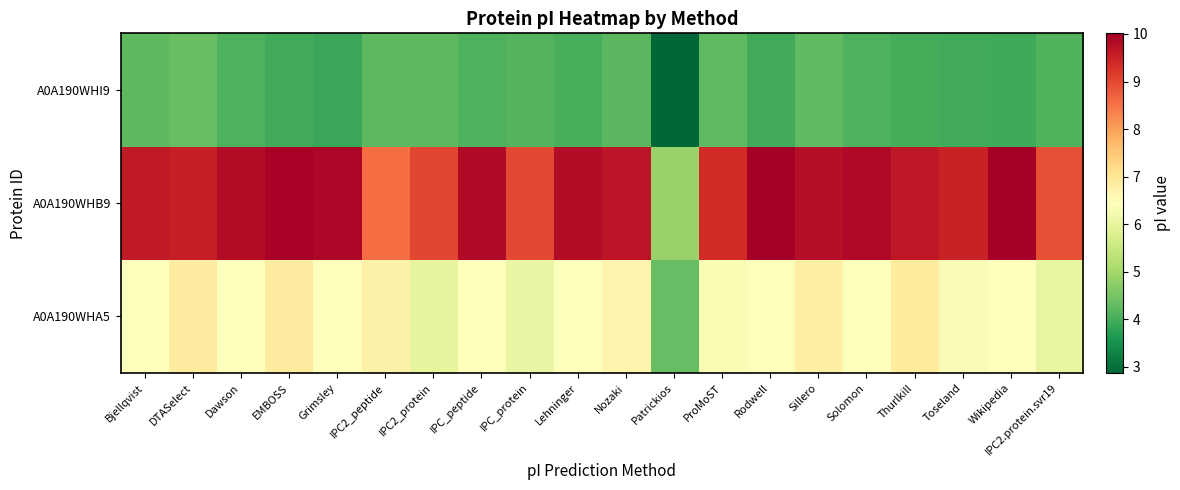

What is the total value across all series at Nozaki?

20.6